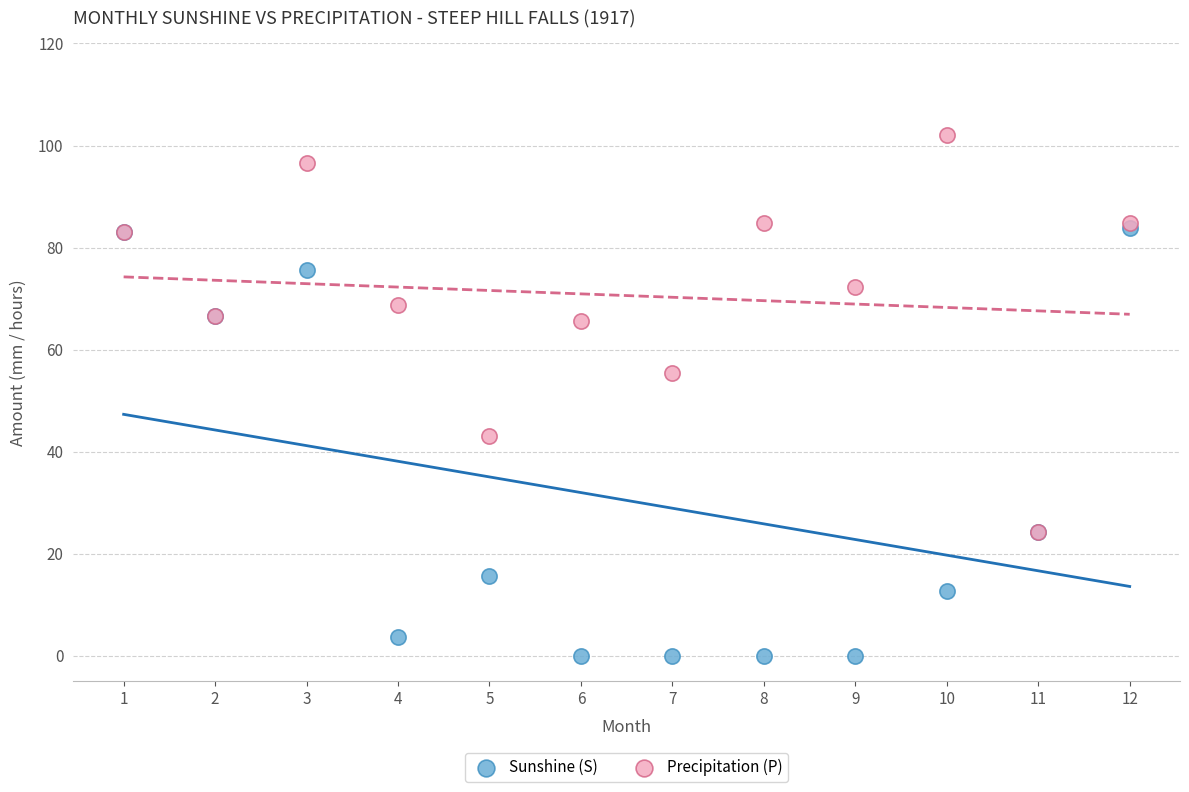

Across all series, what Y value is closest to 51?

55.4